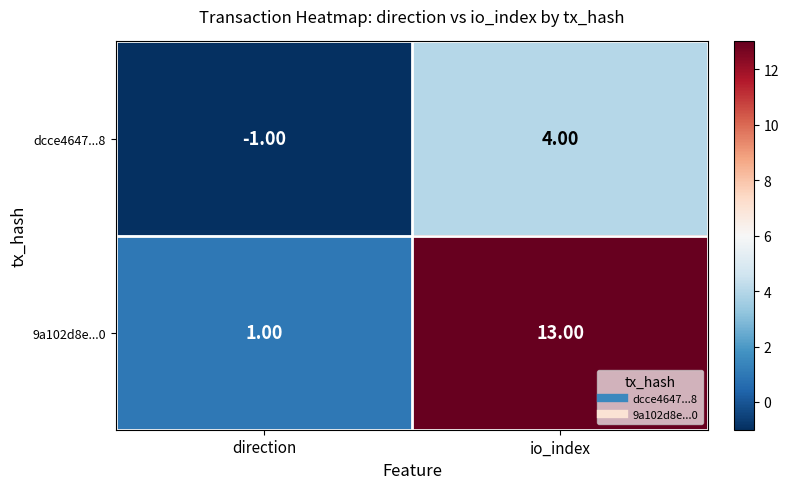

Which series has the widest spread of values?

9a102d8e...0